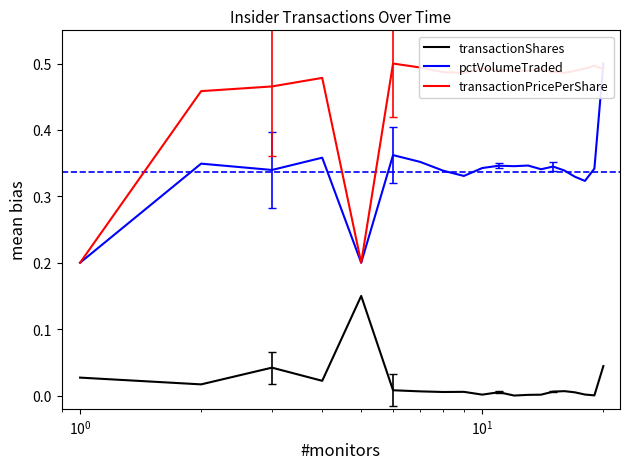

True or false: transactionShares and transactionPricePerShare cross at least once.

False